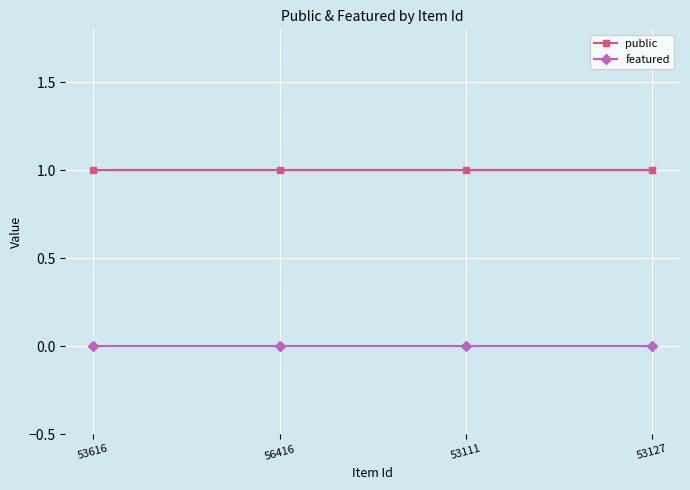

True or false: featured has a value of 0 at 53616.

True